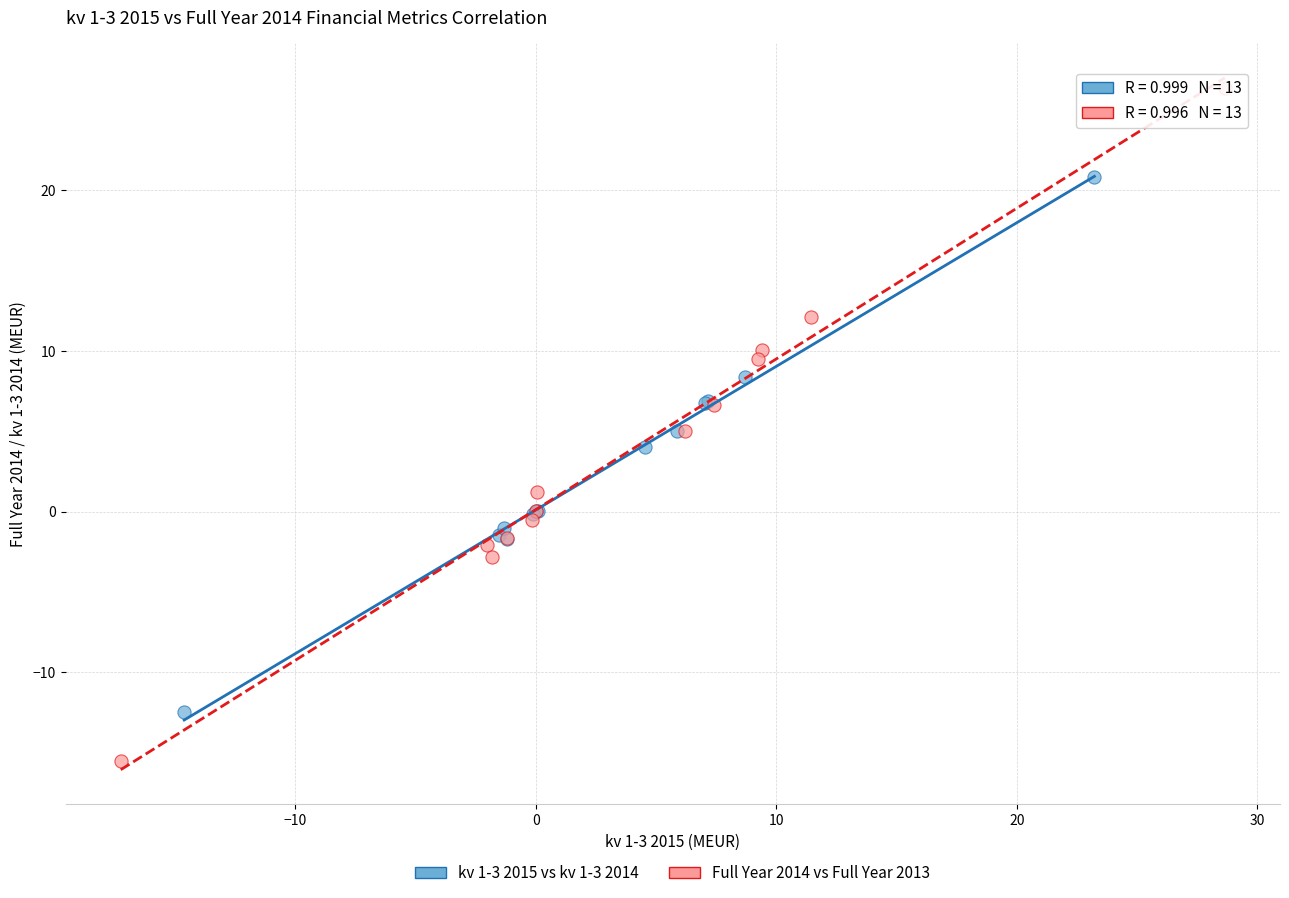

Which series reaches the minimum Y coordinate?

Full Year 2014 vs Full Year 2013